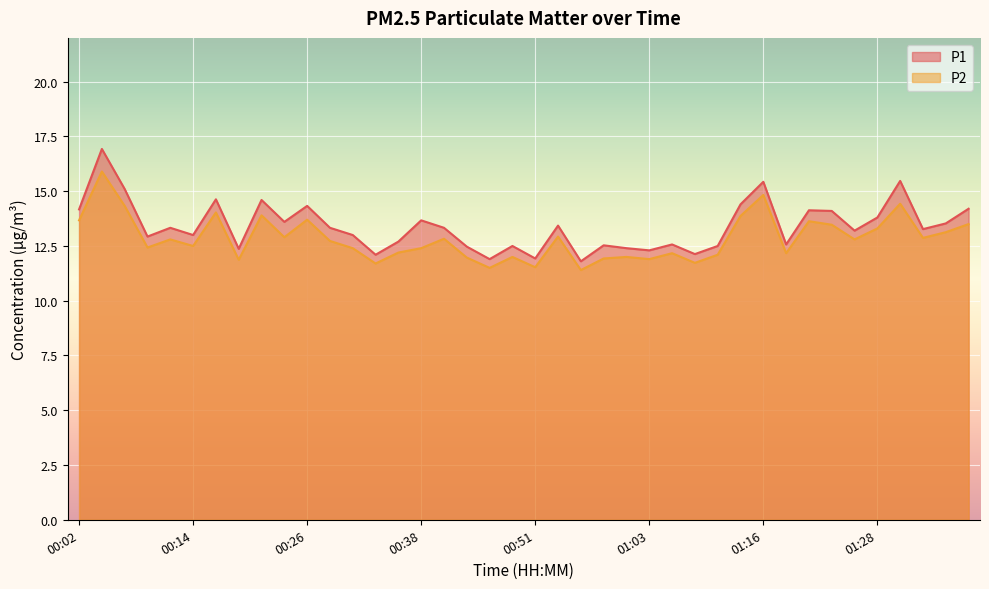

Where is the first local maximum for P2?

00:04